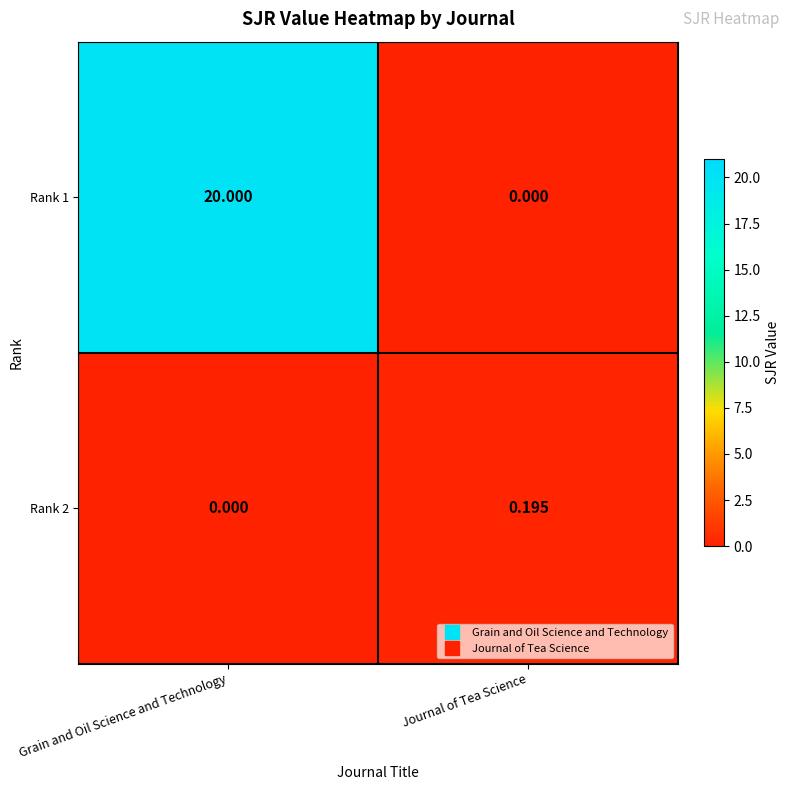

Rank the series at Journal of Tea Science from lowest to highest value.

Rank 1, Rank 2